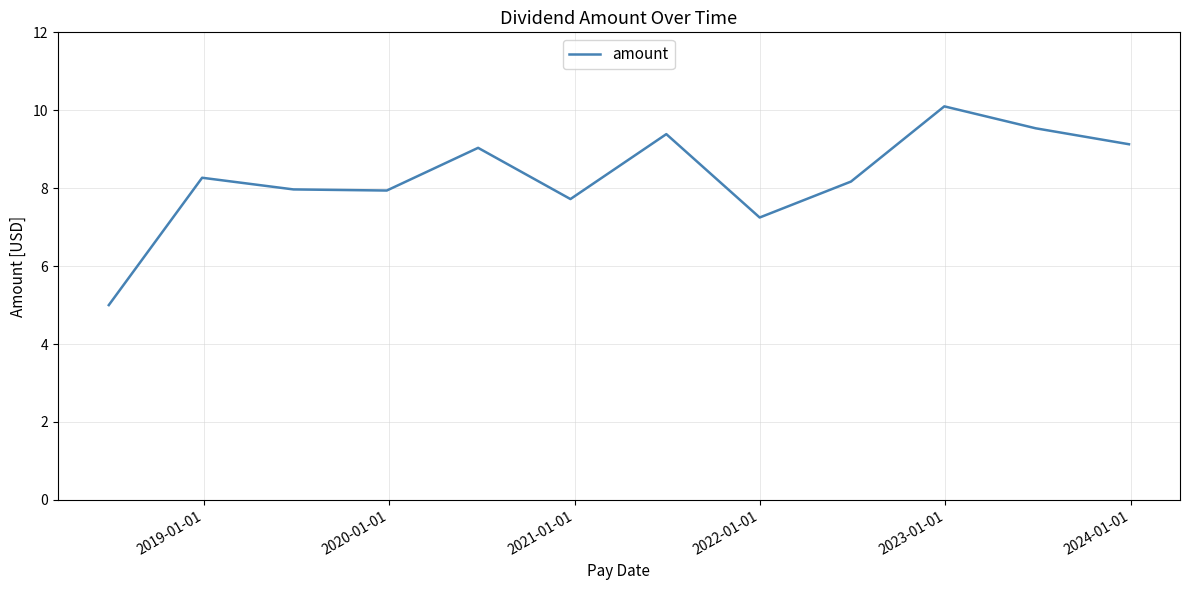

What is the smallest value displayed?

5.0